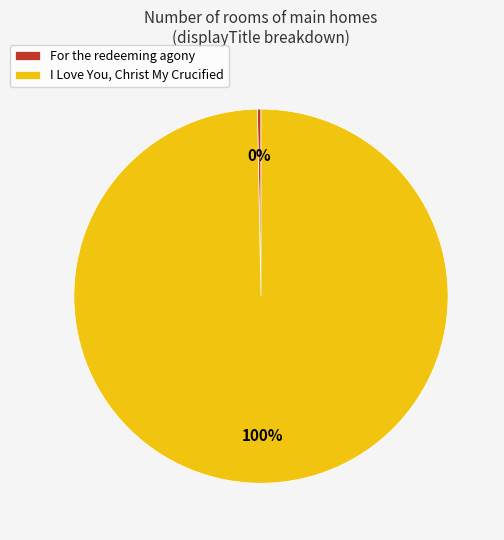

Which slice represents more than half of the pie?

I Love You, Christ My Crucified